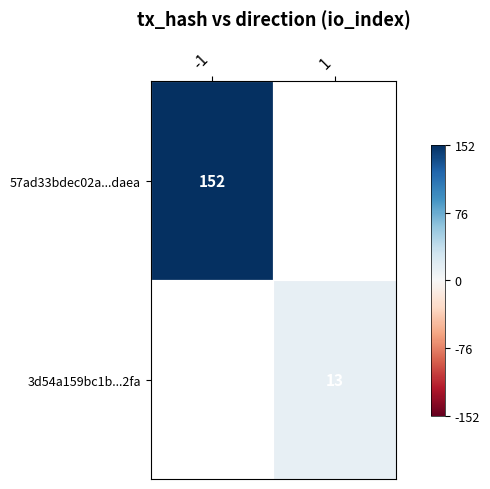

True or false: 3d54a159bc1b...2fa has a value of 8.9 at 1.

False